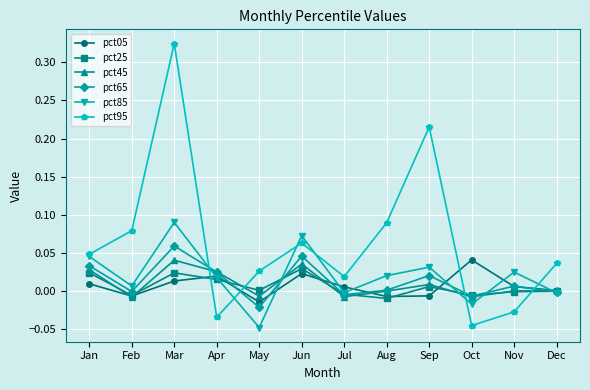

Which series changed the most between Jan and Apr?

pct95